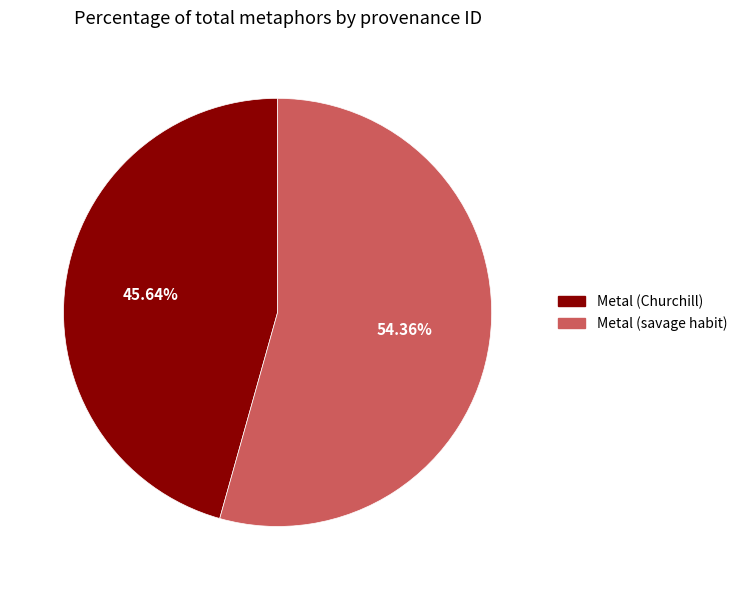

The Metal (Churchill) slice represents 46% of the pie. True or false?

True